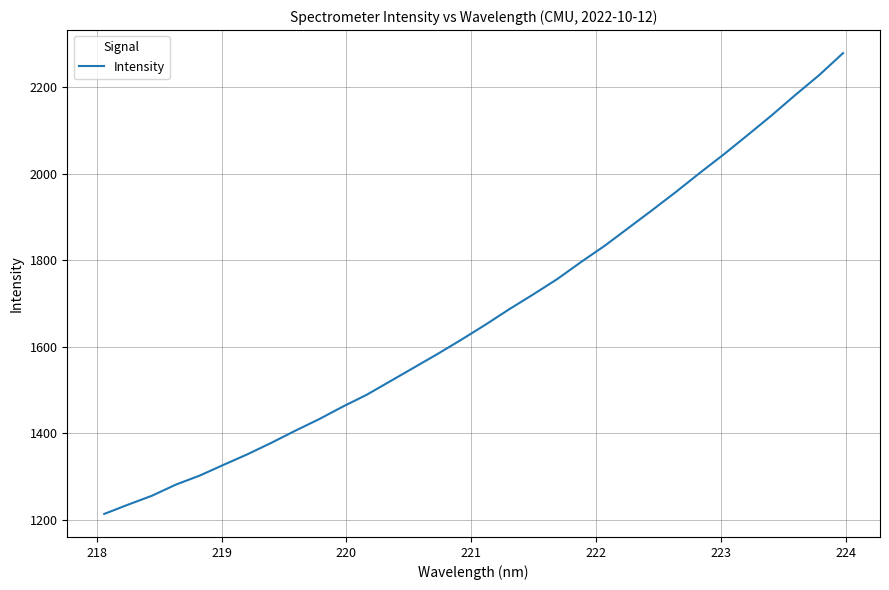

What is the smallest value displayed?

1213.5